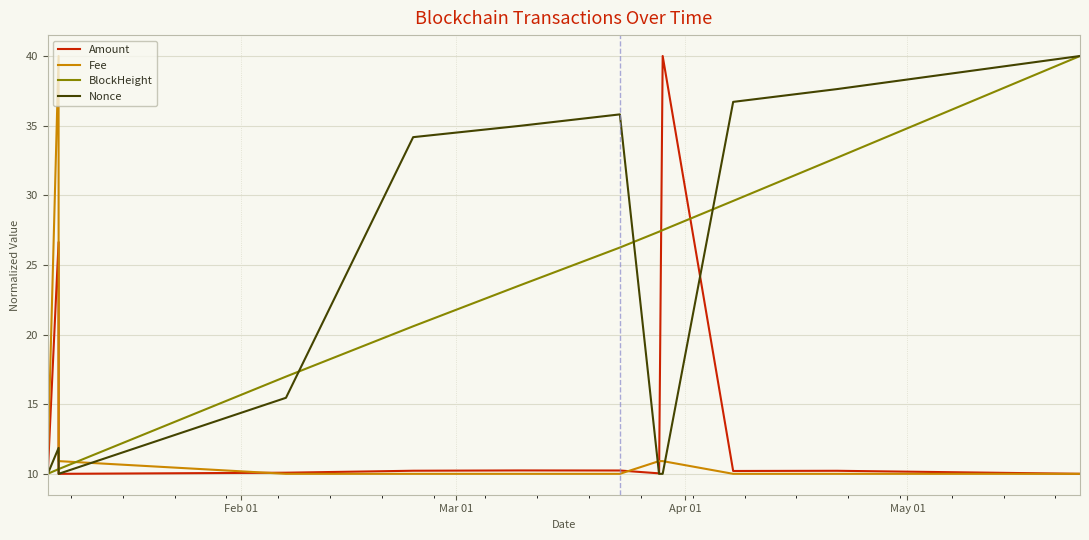

How many times do Nonce and Fee cross each other?

3